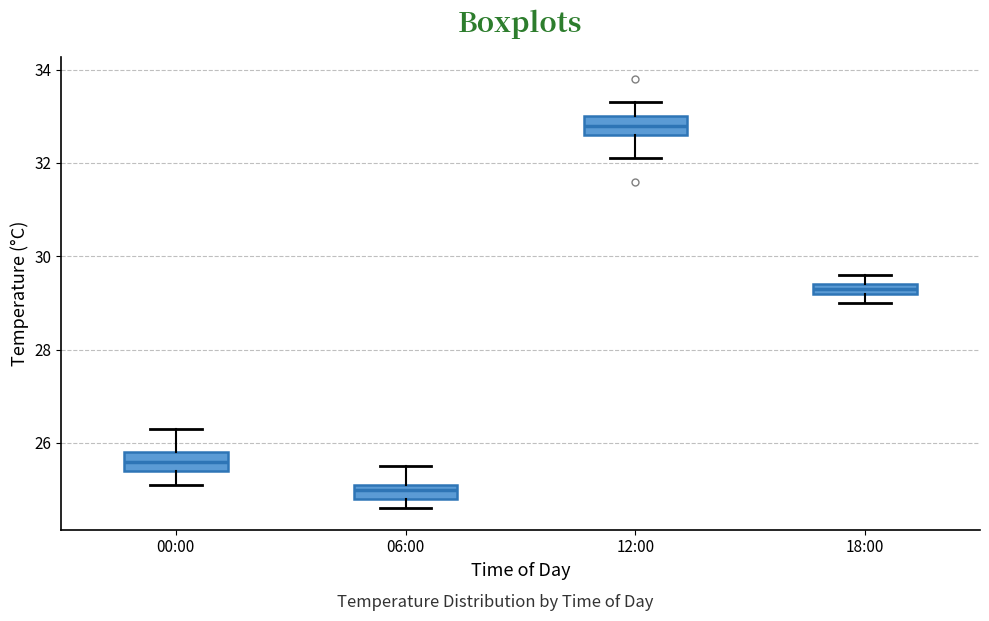

Where is the upper edge of the box for 12:00 on the y-axis? The values are not printed on the chart, so give them approximately, as read against the axis.

33.0